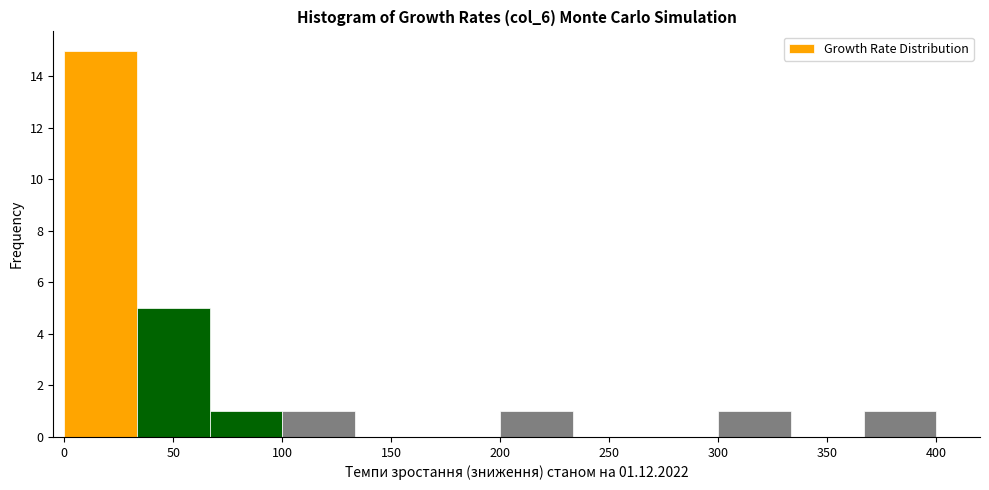

Reading left to right, transcribe this chart: for each bar, give the range it covers on the x-axis and its height. Neither the bar edges nor the heights are printed on the chart, so give them approximately, as read against the axes.

0 to 35: 15
35 to 65: 5
65 to 100: 1
100 to 135: 1
135 to 165: 0
165 to 200: 0
200 to 235: 1
235 to 265: 0
265 to 300: 0
300 to 335: 1
335 to 365: 0
365 to 400: 1